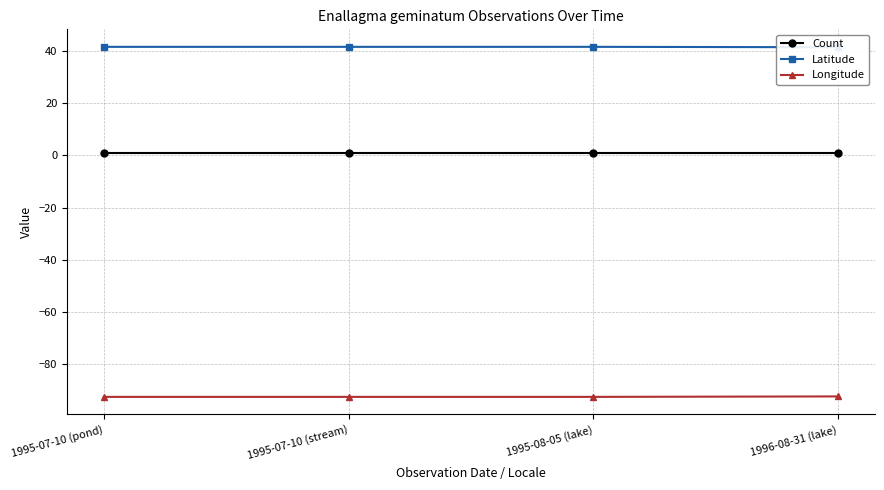

True or false: Longitude and Count cross at least once.

False